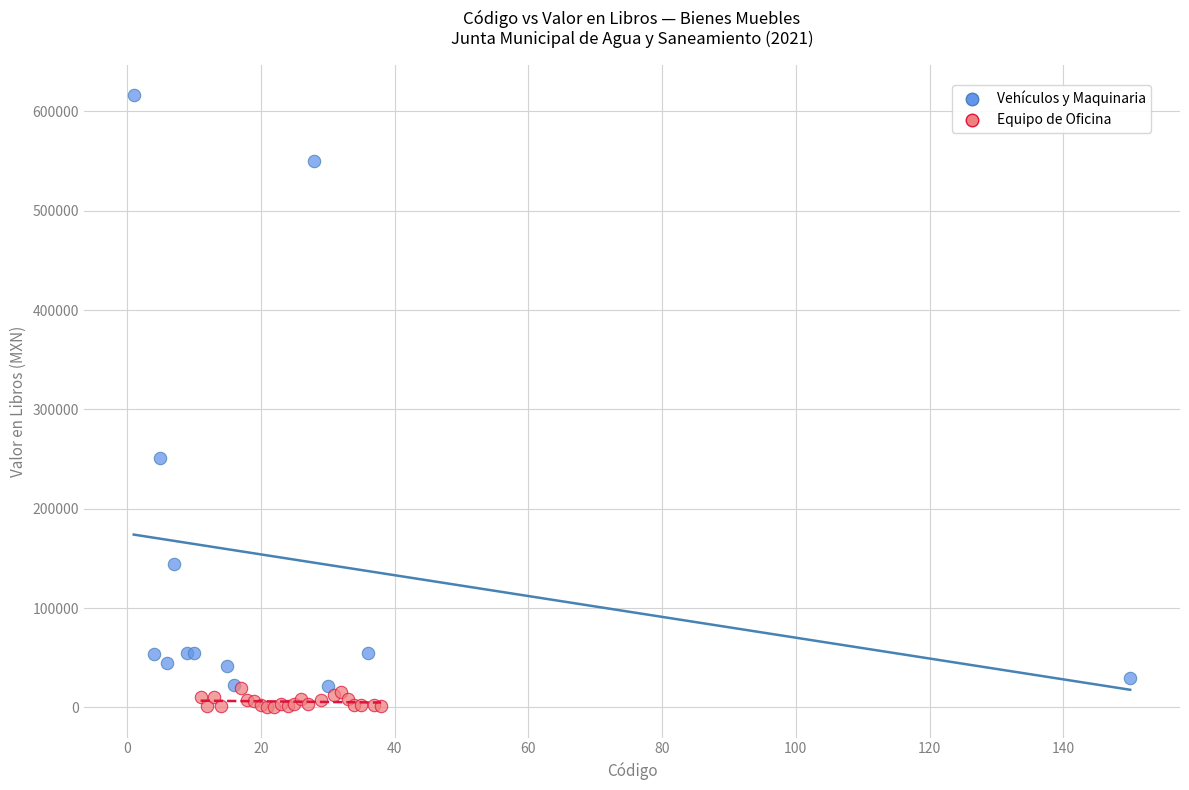

Which series reaches the maximum Y coordinate?

Vehículos y Maquinaria